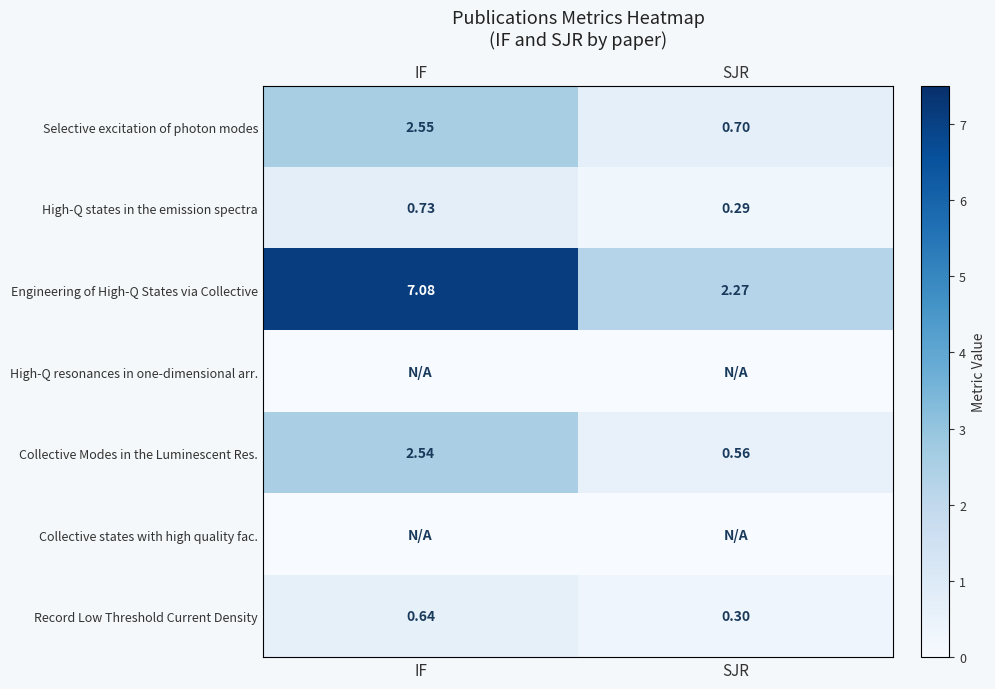

How many categories are shown in the chart?

2